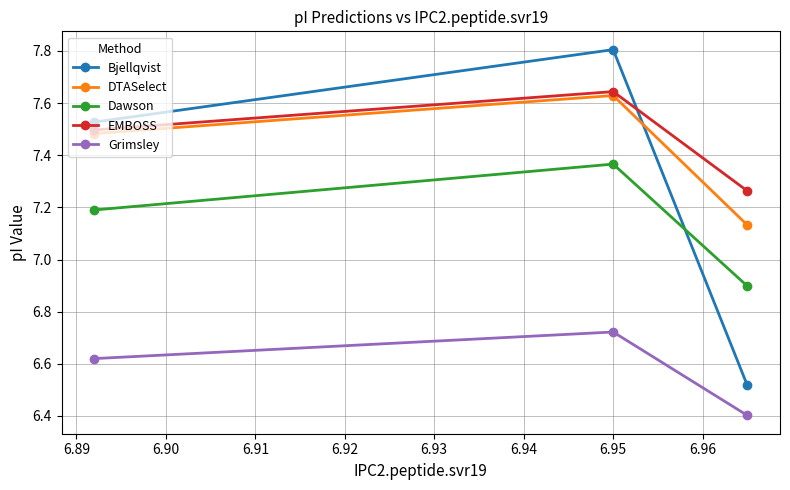

Which series has the widest spread of values?

Bjellqvist